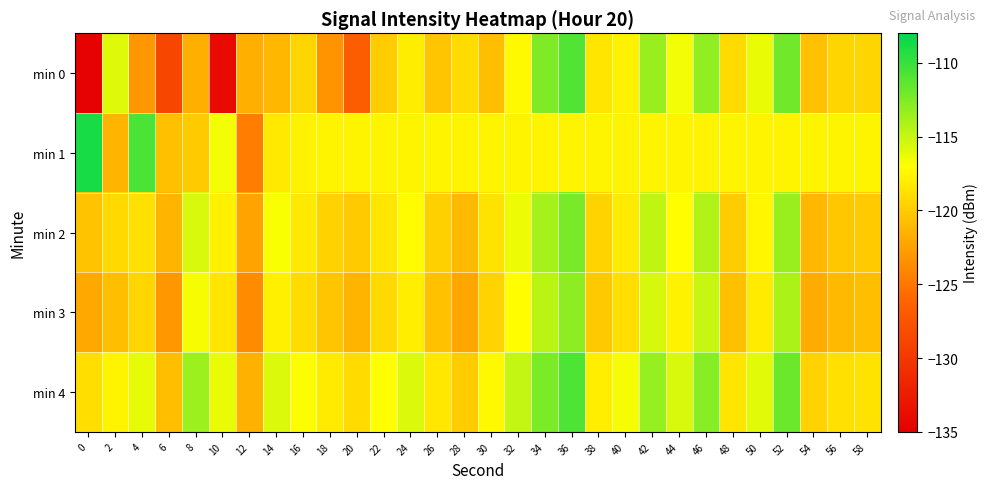

At 52, list the series in order from smallest to largest.

min 1, min 3, min 2, min 0, min 4